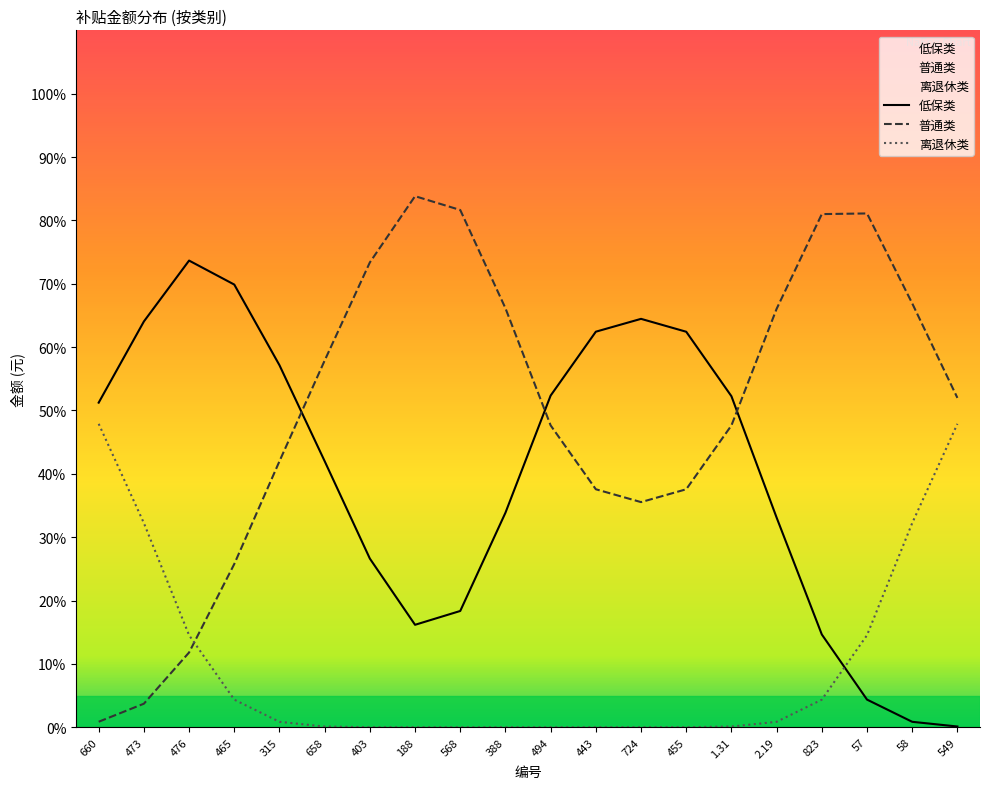

How many intersections are there between 普通类 and 低保类?

3